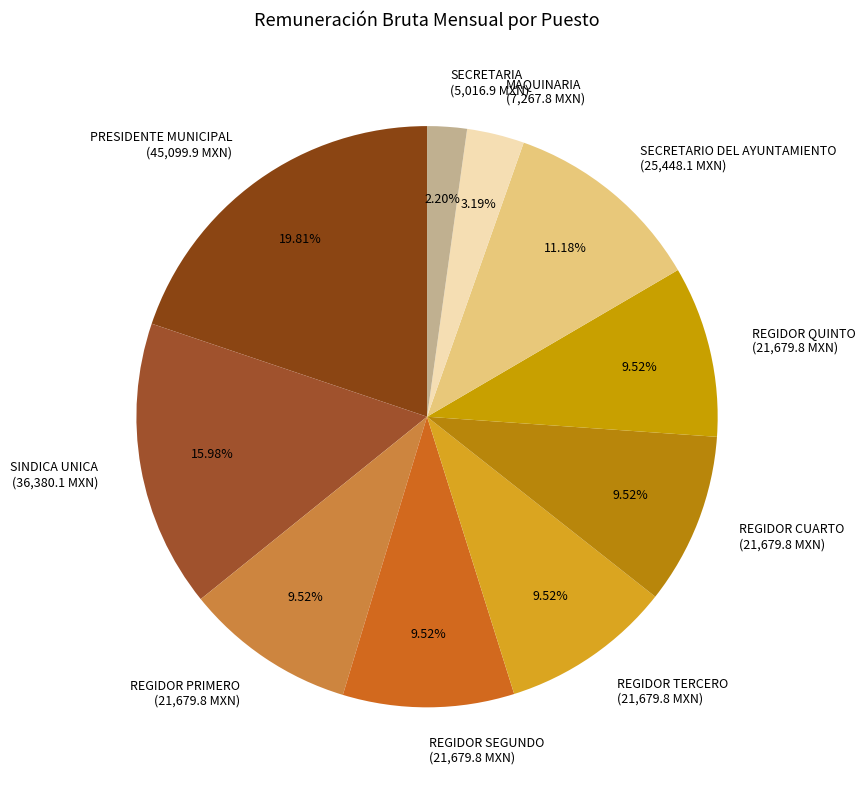

How many segments does this pie chart have?

10